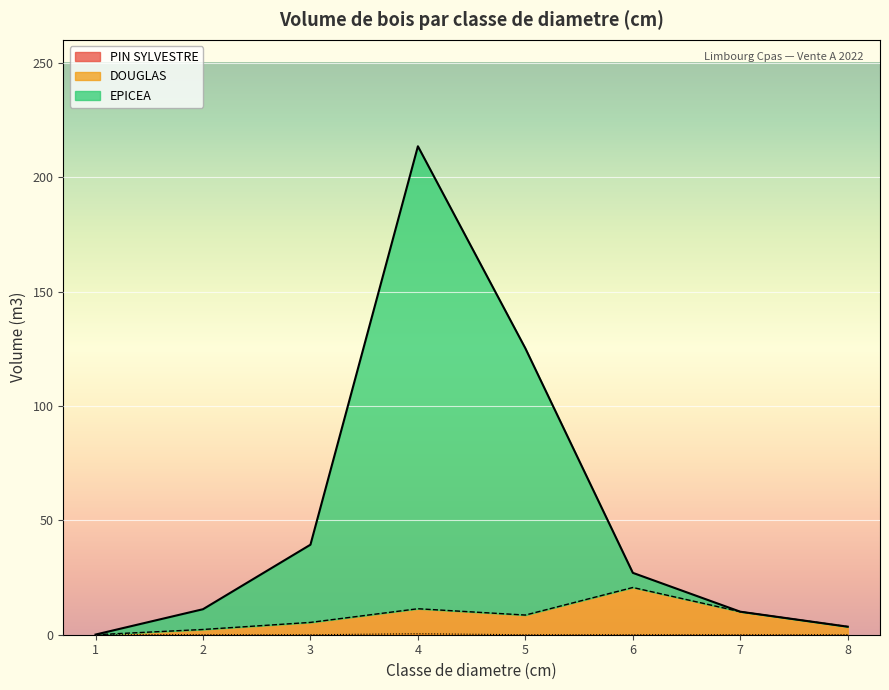

Does the chart display data point markers on the line(s)?

No